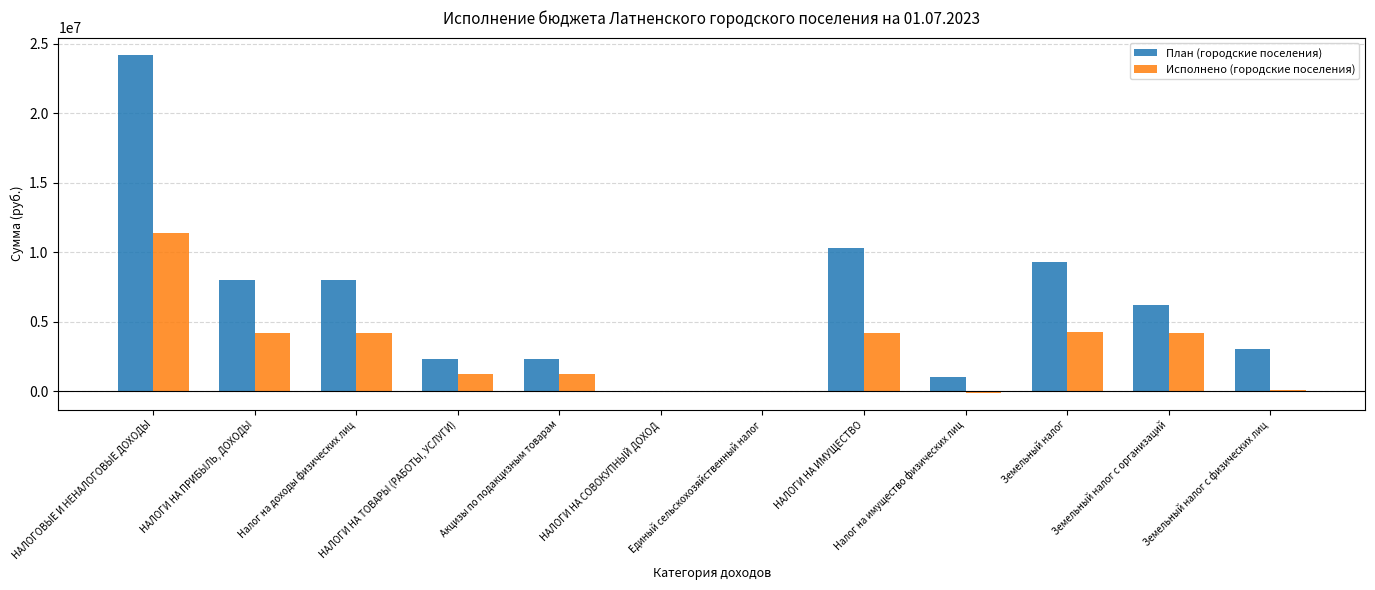

What is the approximate value of План (городские поселения) at НАЛОГИ НА ПРИБЫЛЬ, ДОХОДЫ?

8011000.0